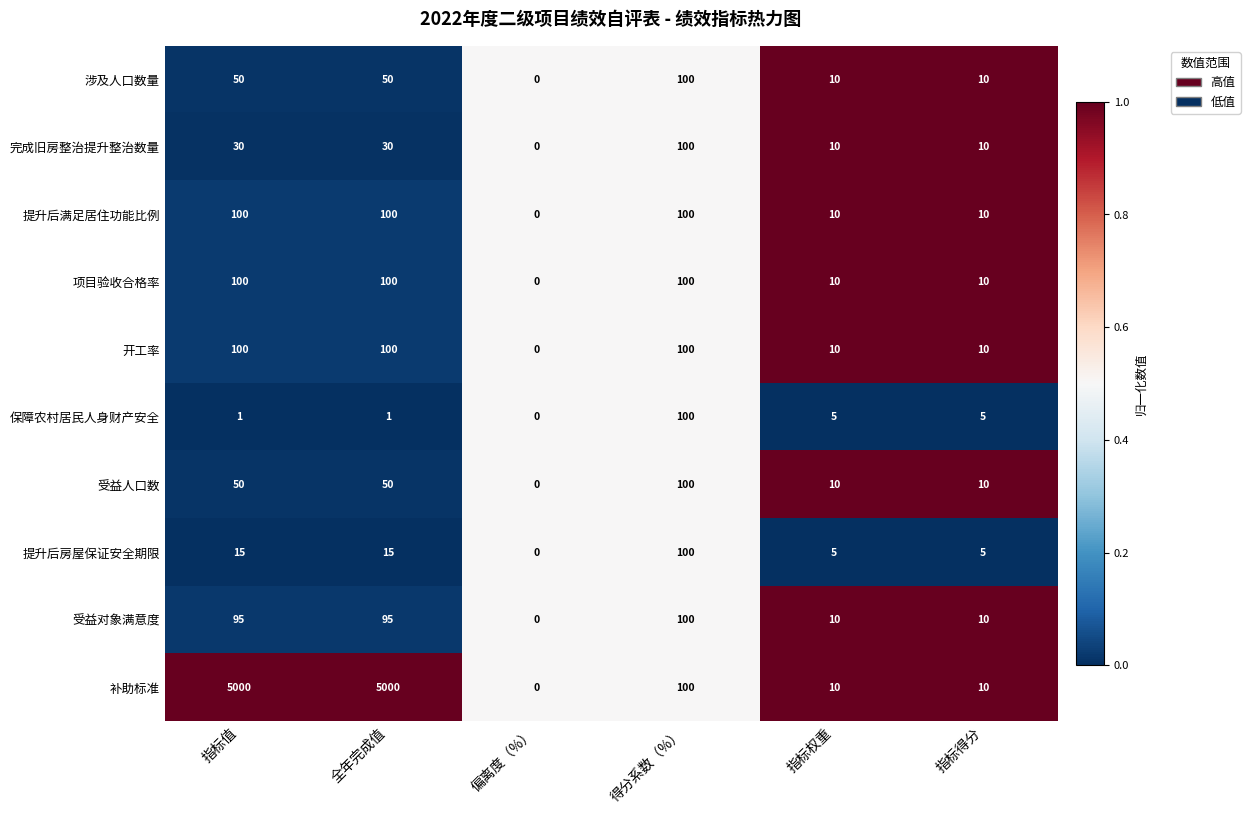

The 受益人口数 series shows 84 at 全年完成值. True or false?

False